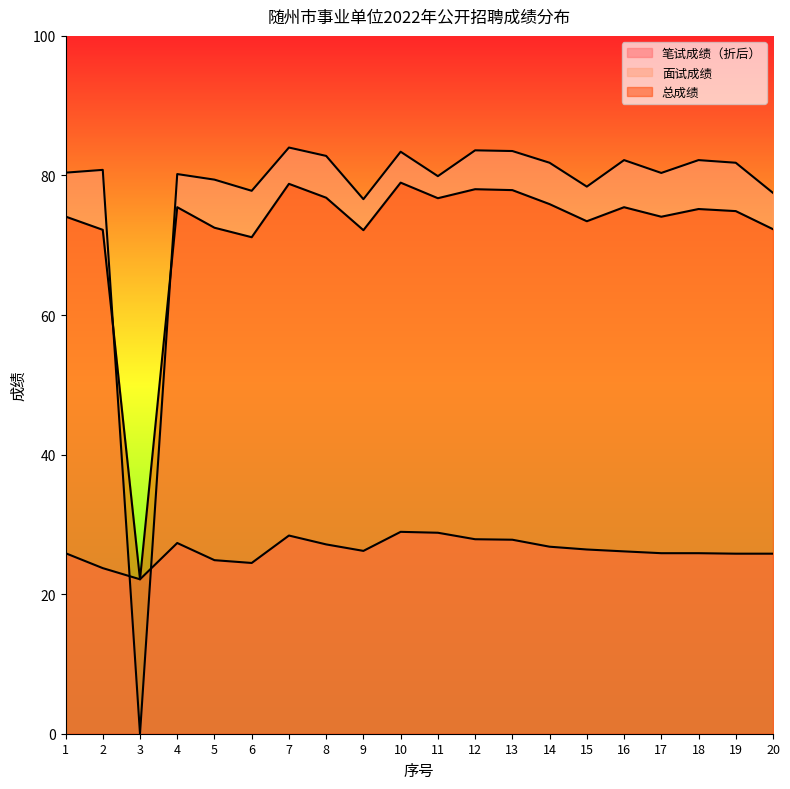

Between 1 and 2, which series saw the biggest shift?

笔试成绩（折后）